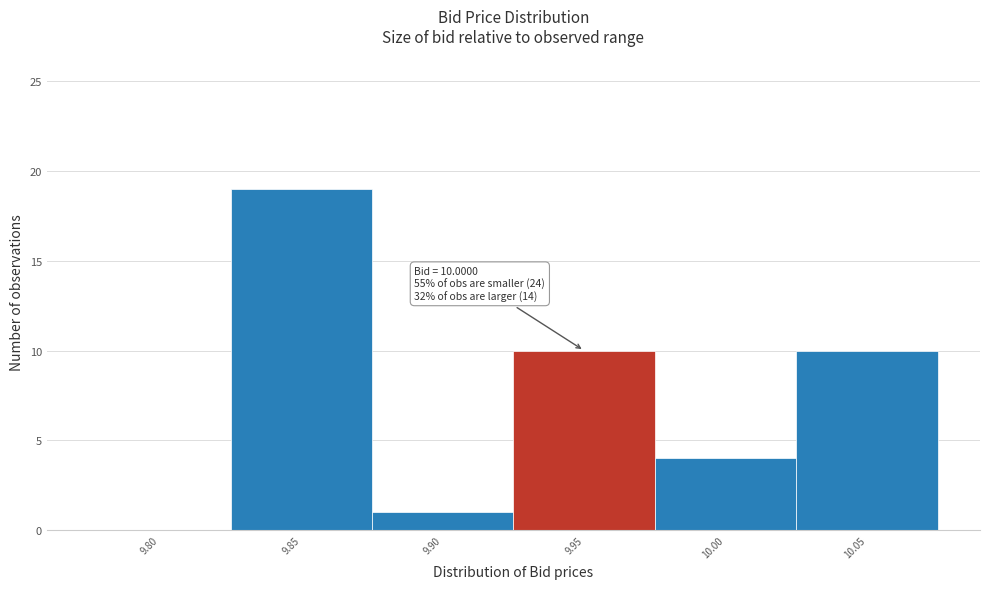

Reading left to right, transcribe all the data shown in this chart.

9.80=0	9.85=19	9.90=1	9.95=10	10.00=4	10.05=10